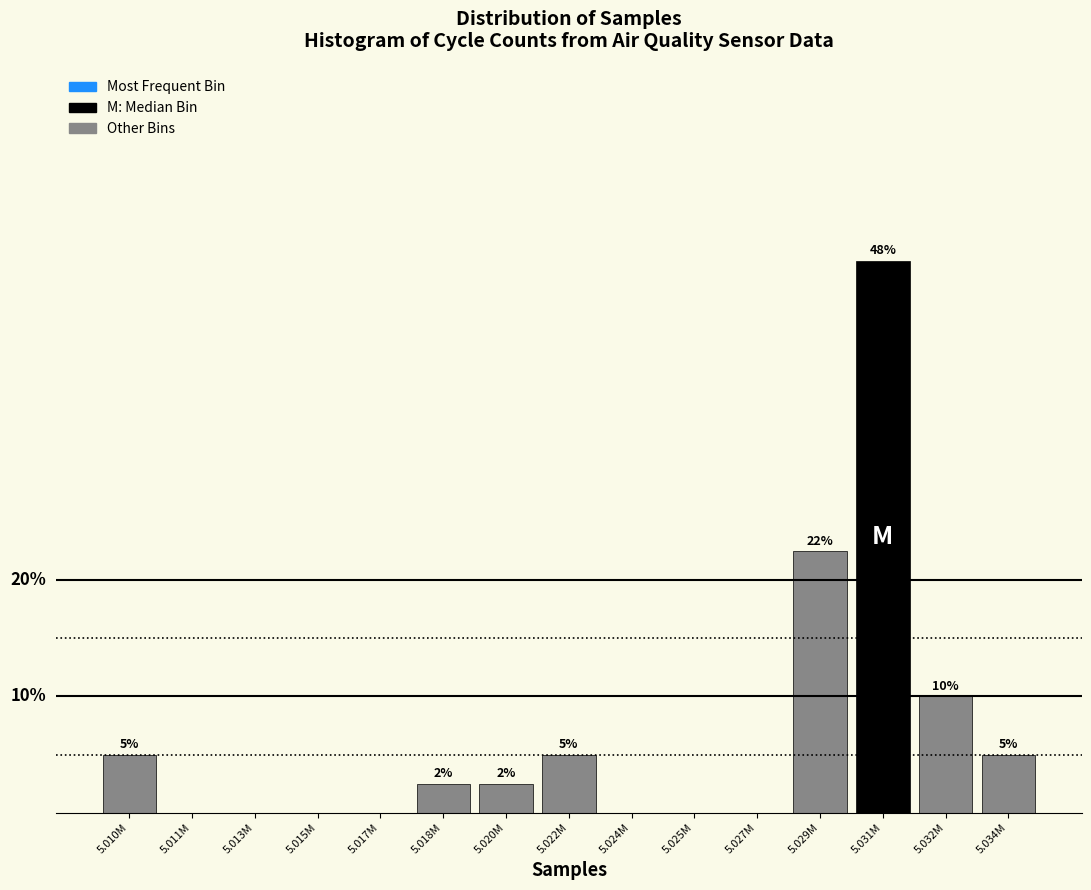

Where does the data first go above 2?

5.010M